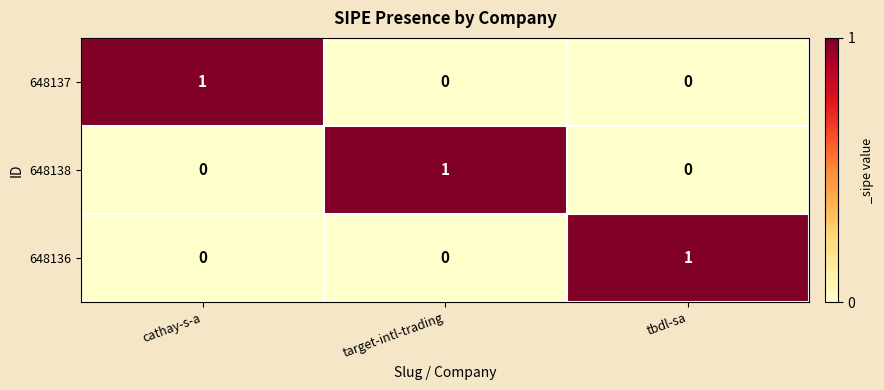

At how many categories does at least one series exceed 0?

3